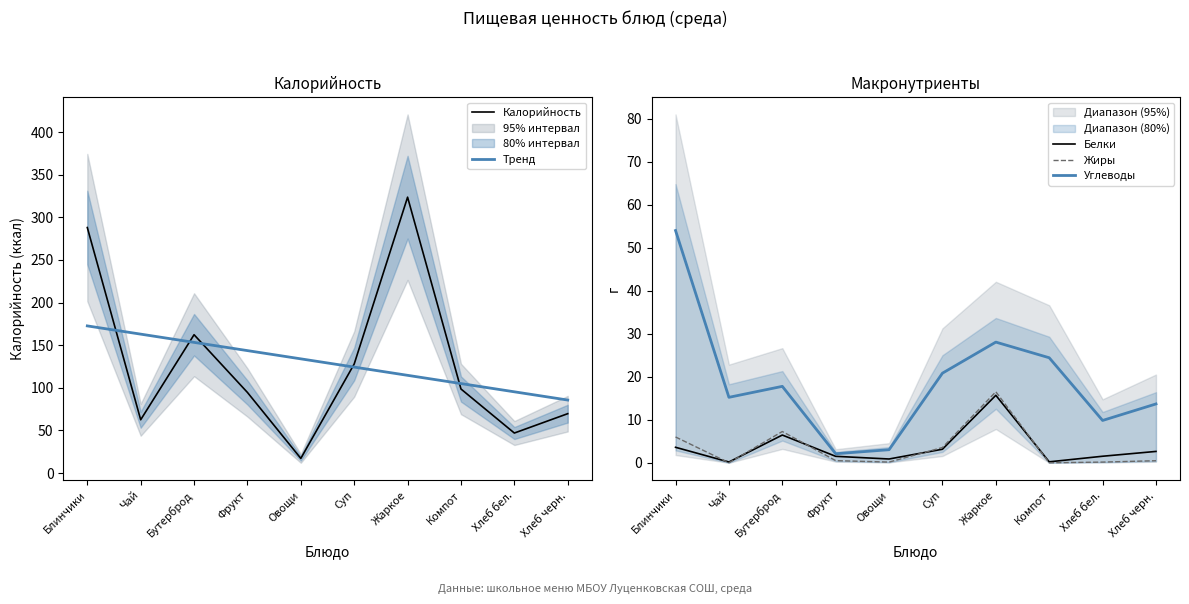

At which label does Тренд first exceed 133?

Блинчики